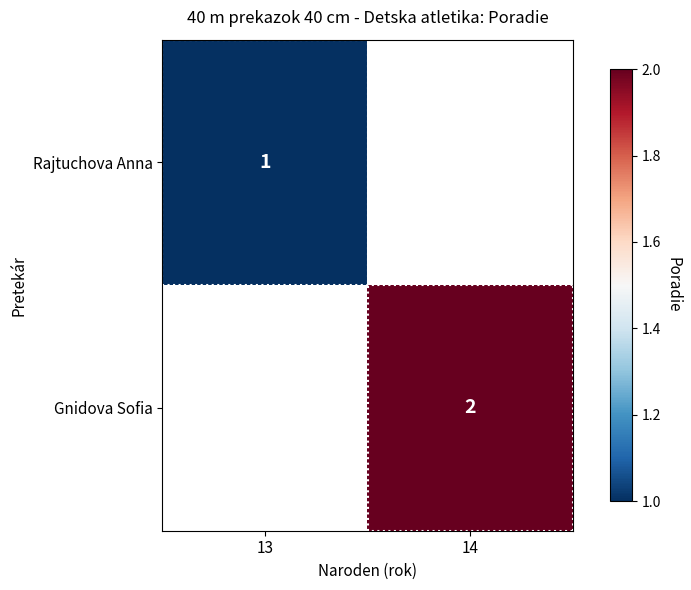

How many series are shown in this chart?

2